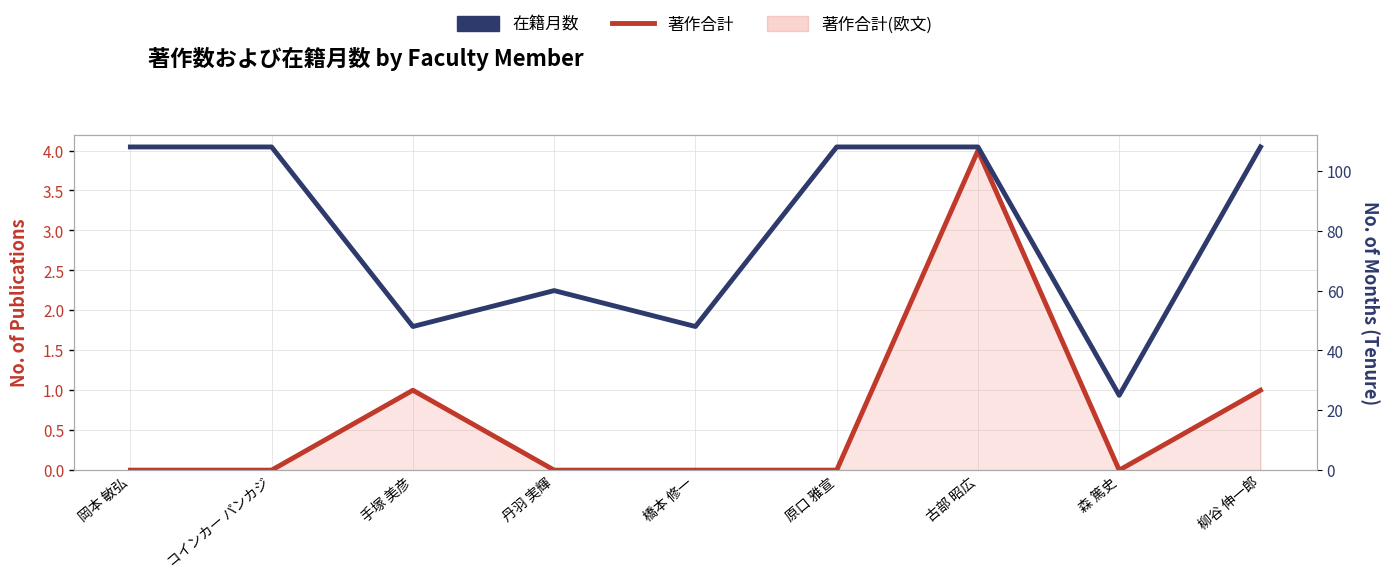

Does the chart have visible grid lines?

Yes